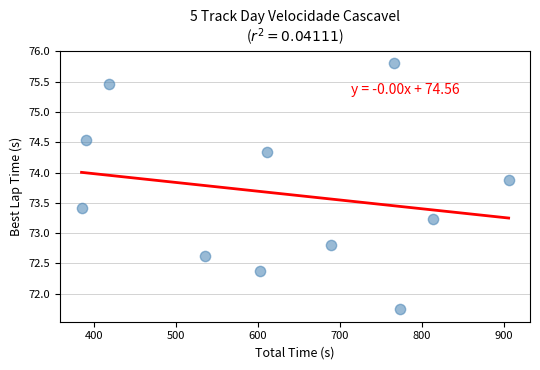

What is the average Y value?

73.7